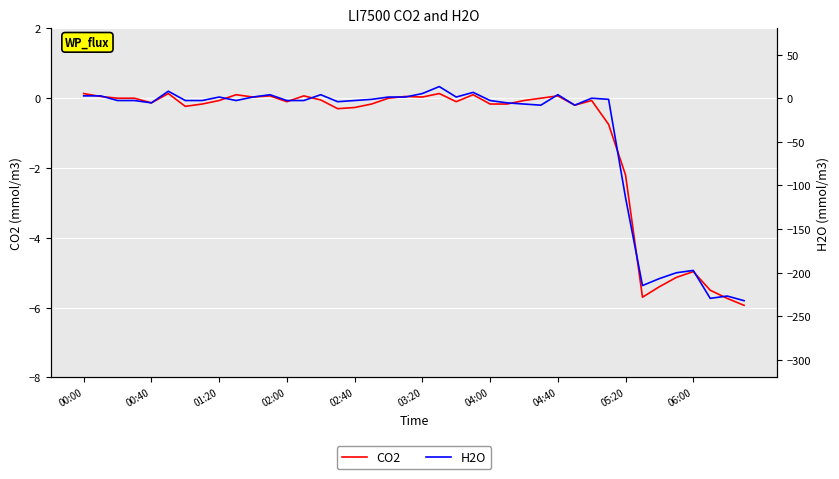

At which label is CO2 closest to -2?

05:20